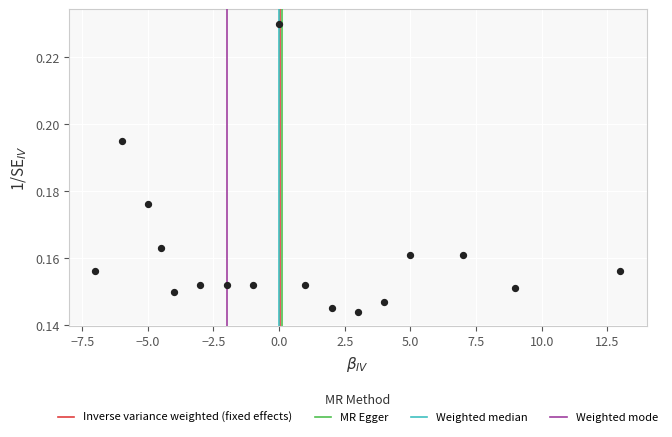

What is the range of X values (max minus min)?

20.0